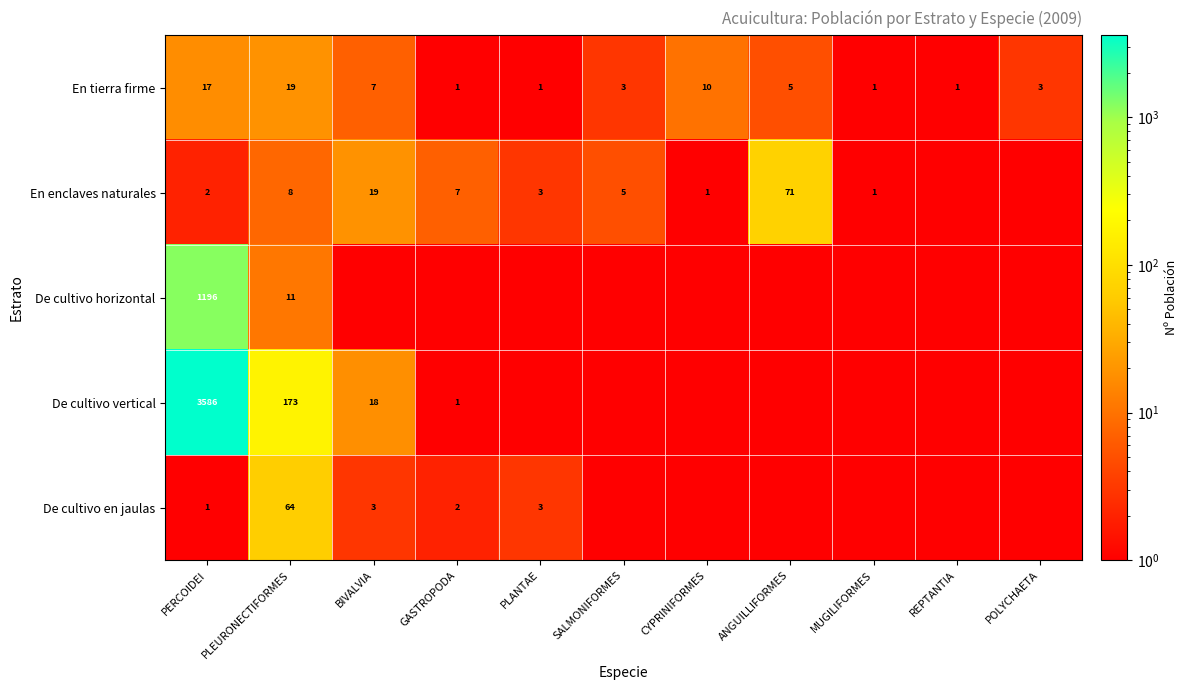

At which category does the chart reach its peak across all series?

PERCOIDEI